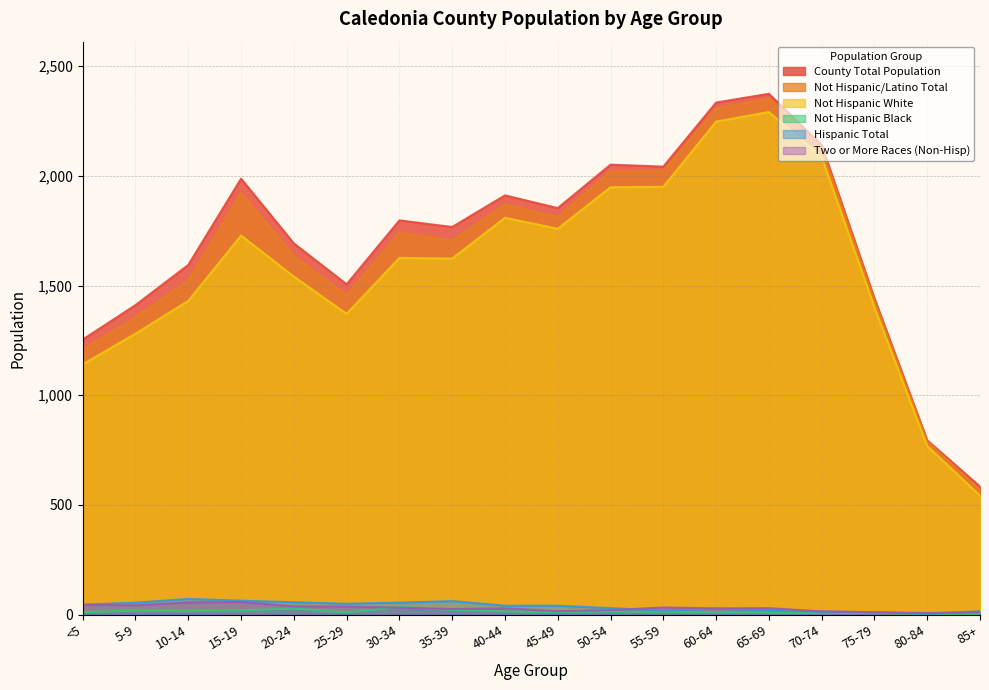

List the series in order of their peak value, highest first.

County Total Population, Not Hispanic/Latino Total, Not Hispanic White, Hispanic Total, Two or More Races (Non-Hisp), Not Hispanic Black